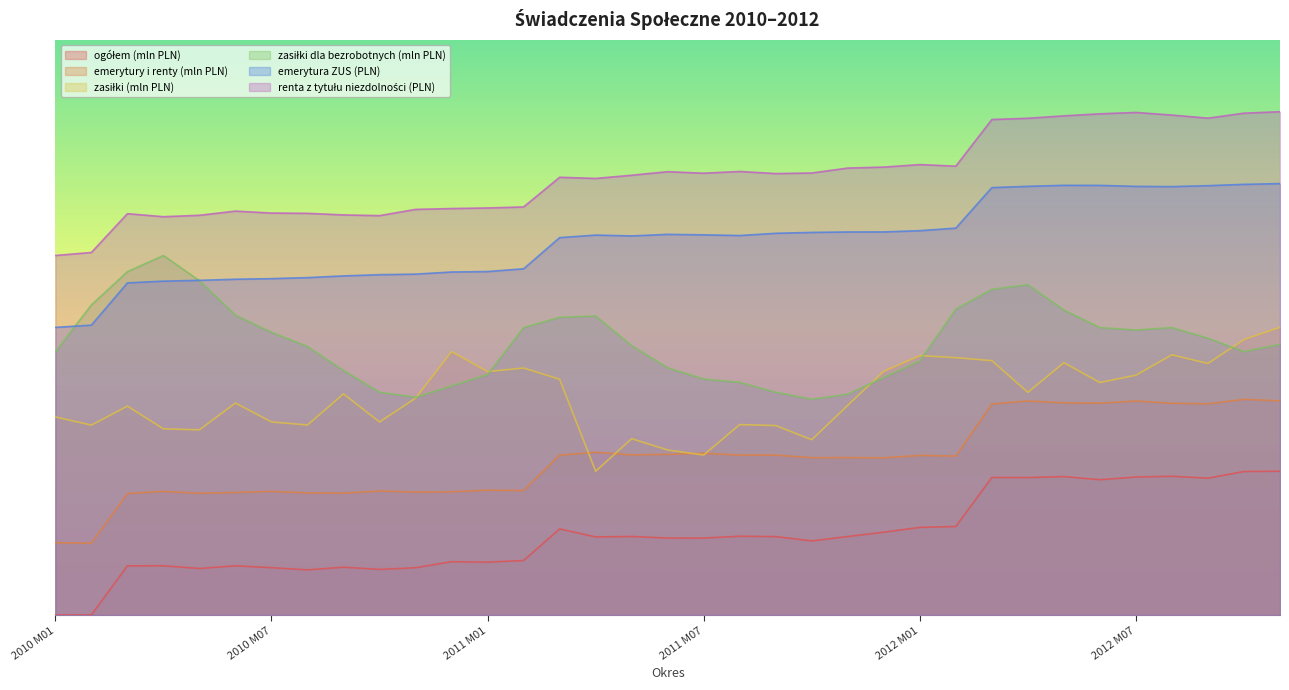

True or false: emerytury i renty (mln PLN) has a value of 2198.3 at 2010 M08.

False